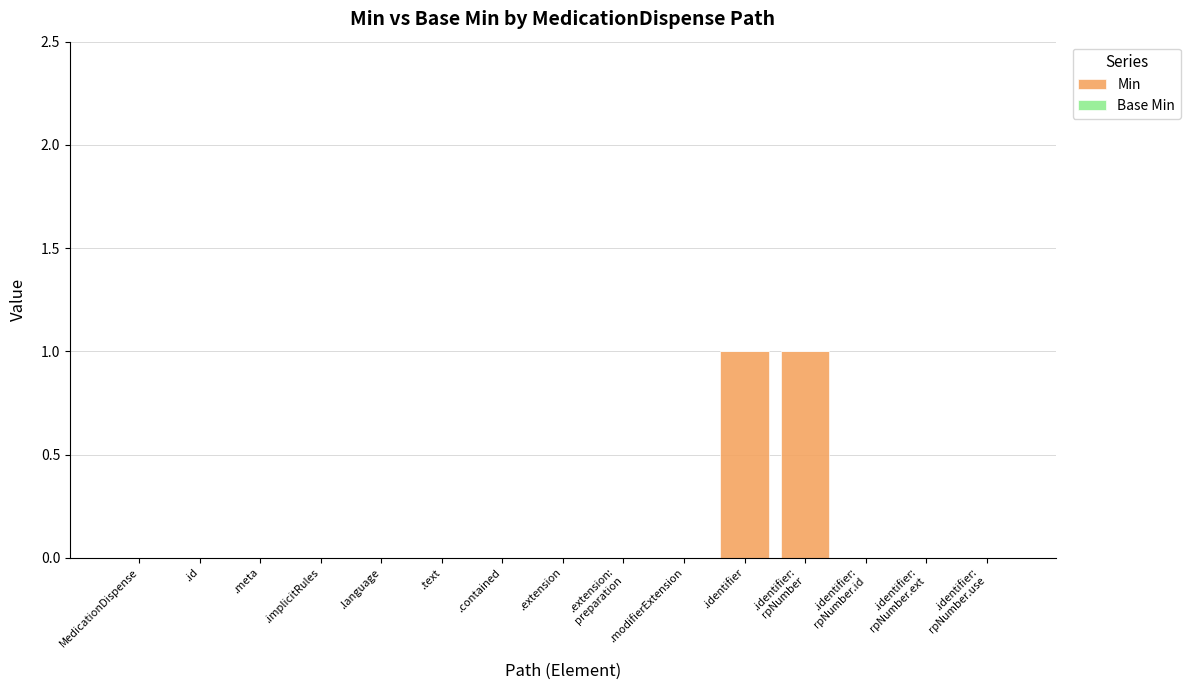

Are the bars horizontal?

No